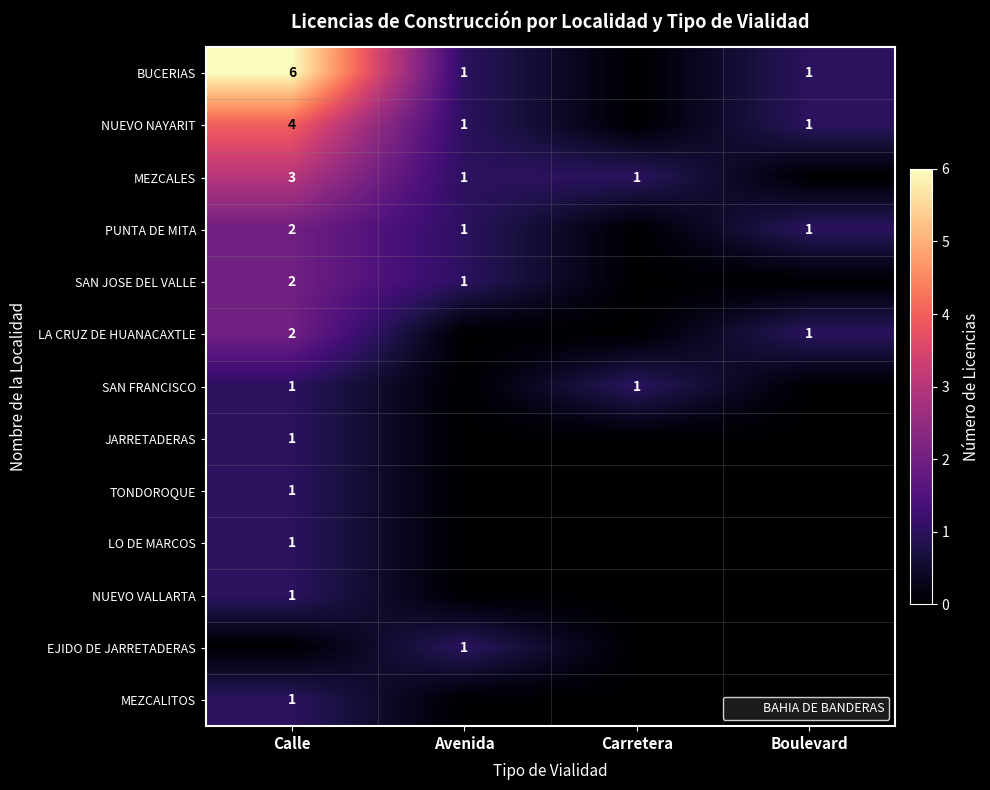

At which category does the chart reach its peak across all series?

Calle